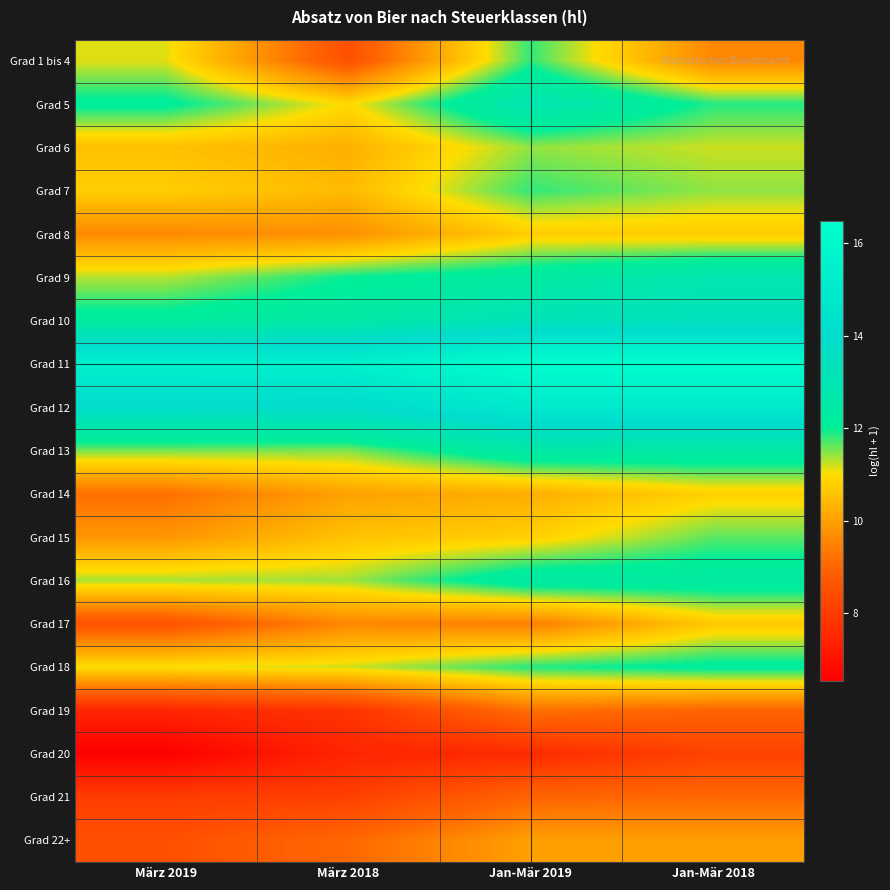

Reading left to right, transcribe all the data shown in this chart.

Grad 1 bis 4: März 2019=11.1	März 2018=8.5	Jan-Mär 2019=11.8	Jan-Mär 2018=9.6
Grad 5: März 2019=12.1	März 2018=11.0	Jan-Mär 2019=13.0	Jan-Mär 2018=11.9
Grad 6: März 2019=10.6	März 2018=10.3	Jan-Mär 2019=11.4	Jan-Mär 2018=11.2
Grad 7: März 2019=10.8	März 2018=10.5	Jan-Mär 2019=11.8	Jan-Mär 2018=11.4
Grad 8: März 2019=9.6	März 2018=9.7	Jan-Mär 2019=10.8	Jan-Mär 2018=10.7
Grad 9: März 2019=11.3	März 2018=12.0	Jan-Mär 2019=12.3	Jan-Mär 2018=12.9
Grad 10: März 2019=12.2	März 2018=12.5	Jan-Mär 2019=13.2	Jan-Mär 2018=13.4
Grad 11: März 2019=15.4	März 2018=15.4	Jan-Mär 2019=16.5	Jan-Mär 2018=16.5
Grad 12: März 2019=13.9	März 2018=13.9	Jan-Mär 2019=14.9	Jan-Mär 2018=14.9
Grad 13: März 2019=11.6	März 2018=11.5	Jan-Mär 2019=12.6	Jan-Mär 2018=12.5
Grad 14: März 2019=9.2	März 2018=10.0	Jan-Mär 2019=10.3	Jan-Mär 2018=10.8
Grad 15: März 2019=9.8	März 2018=10.6	Jan-Mär 2019=10.8	Jan-Mär 2018=11.6
Grad 16: März 2019=11.3	März 2018=11.4	Jan-Mär 2019=12.4	Jan-Mär 2018=12.4
Grad 17: März 2019=8.5	März 2018=9.6	Jan-Mär 2019=9.4	Jan-Mär 2018=10.7
Grad 18: März 2019=11.0	März 2018=11.2	Jan-Mär 2019=11.9	Jan-Mär 2018=12.1
Grad 19: März 2019=7.5	März 2018=7.8	Jan-Mär 2019=9.2	Jan-Mär 2018=9.0
Grad 20: März 2019=6.5	März 2018=7.5	Jan-Mär 2019=7.6	Jan-Mär 2018=8.2
Grad 21: März 2019=8.0	März 2018=8.1	Jan-Mär 2019=9.0	Jan-Mär 2018=9.1
Grad 22+: März 2019=8.5	März 2018=9.1	Jan-Mär 2019=10.0	Jan-Mär 2018=10.0